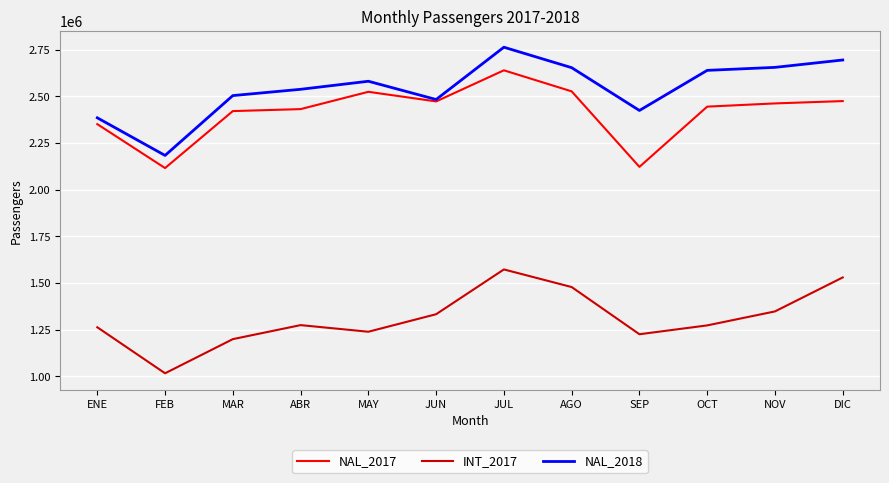

True or false: INT_2017 and NAL_2017 intersect in this chart.

False